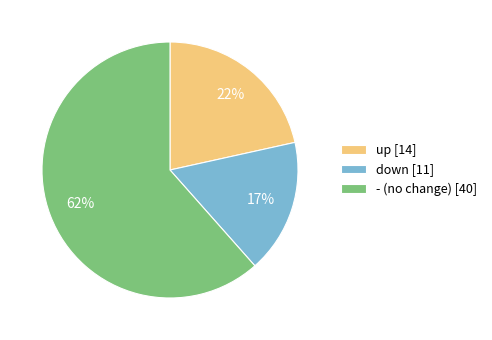

Which category has the biggest portion of the pie?

-